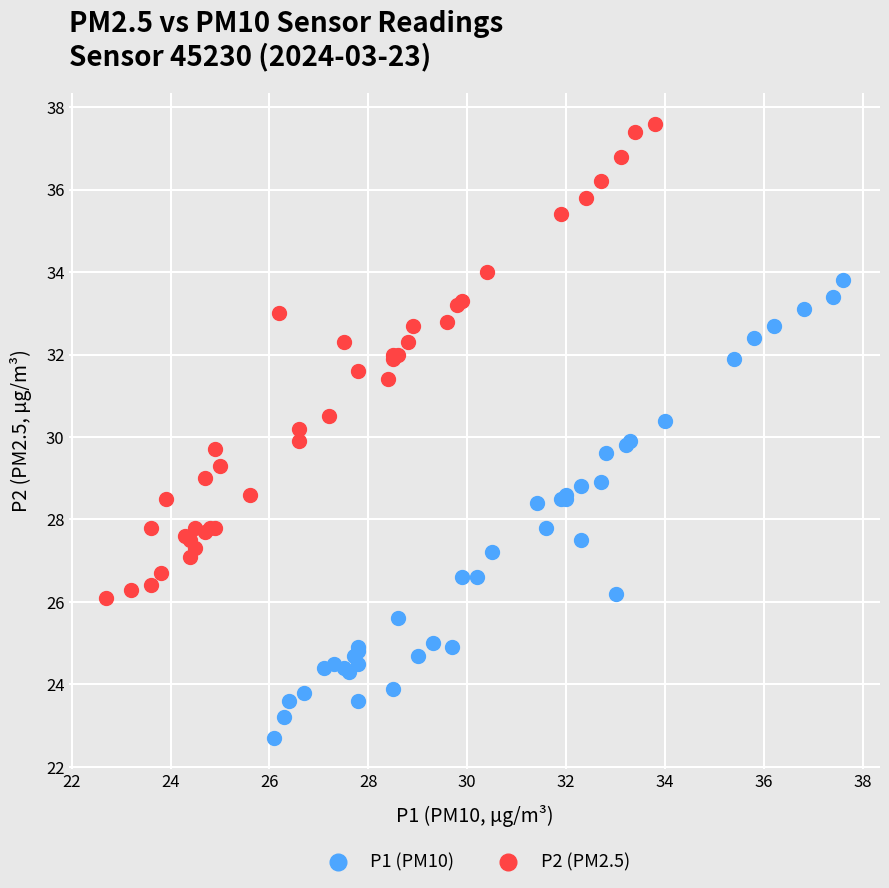

Which series reaches the minimum Y coordinate?

P1 (PM10)